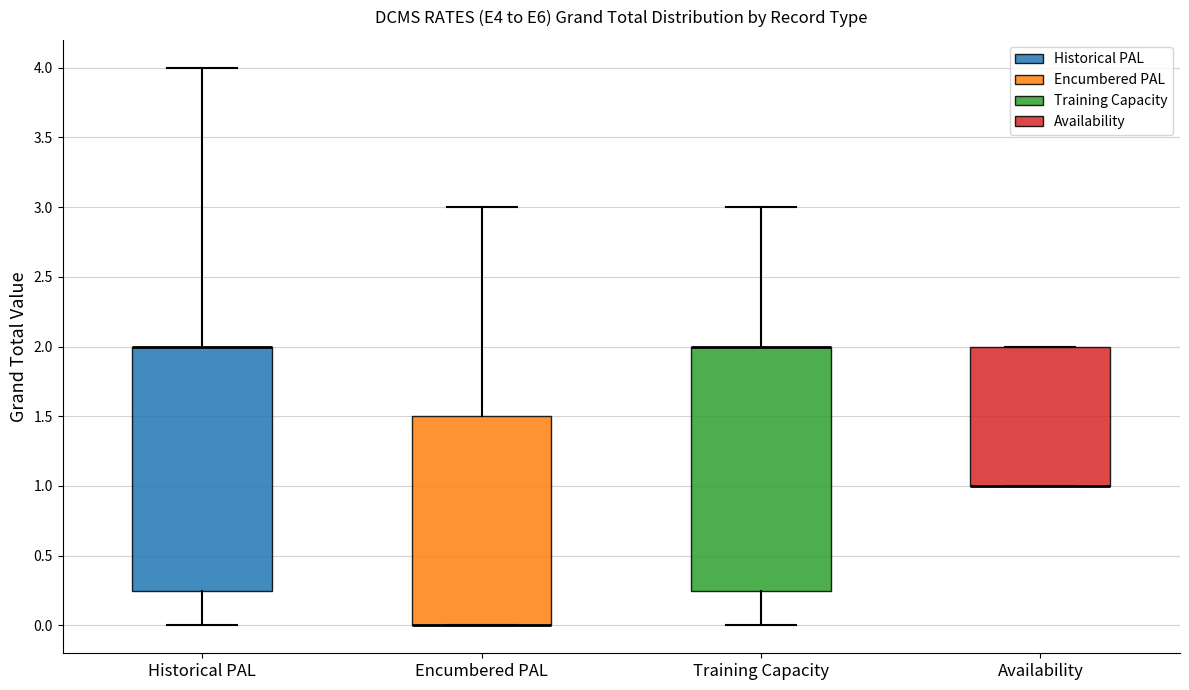

Where is the lower edge of the box for Historical PAL on the y-axis? The values are not printed on the chart, so give them approximately, as read against the axis.

0.25